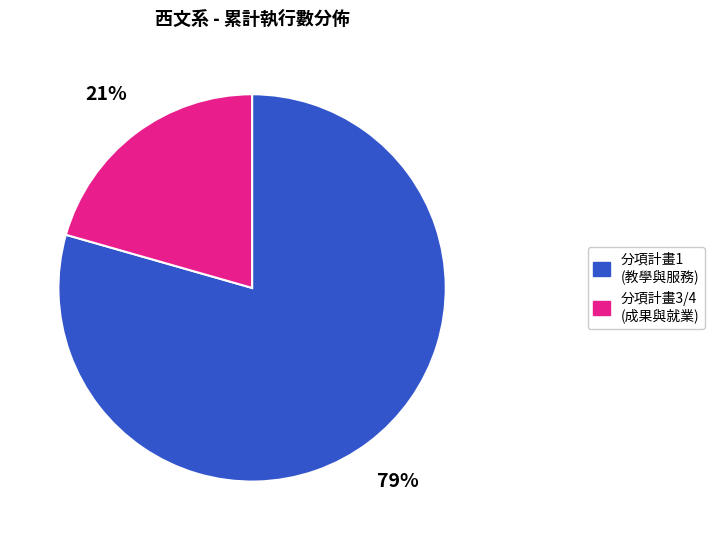

How many segments does this pie chart have?

2